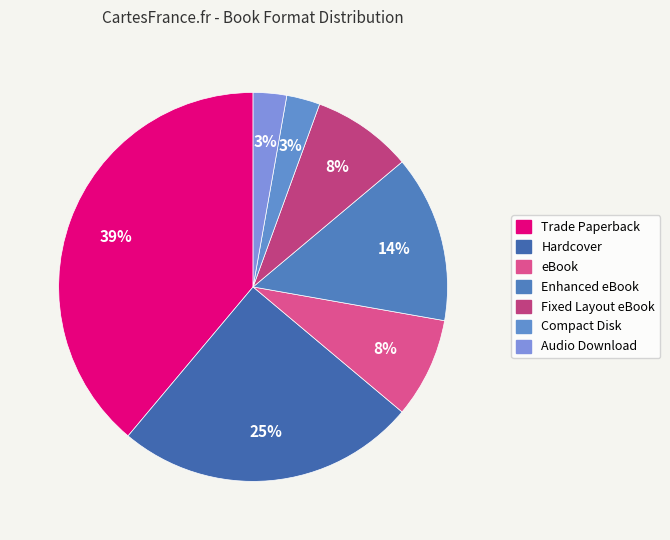

Count the number of slices in the pie.

7